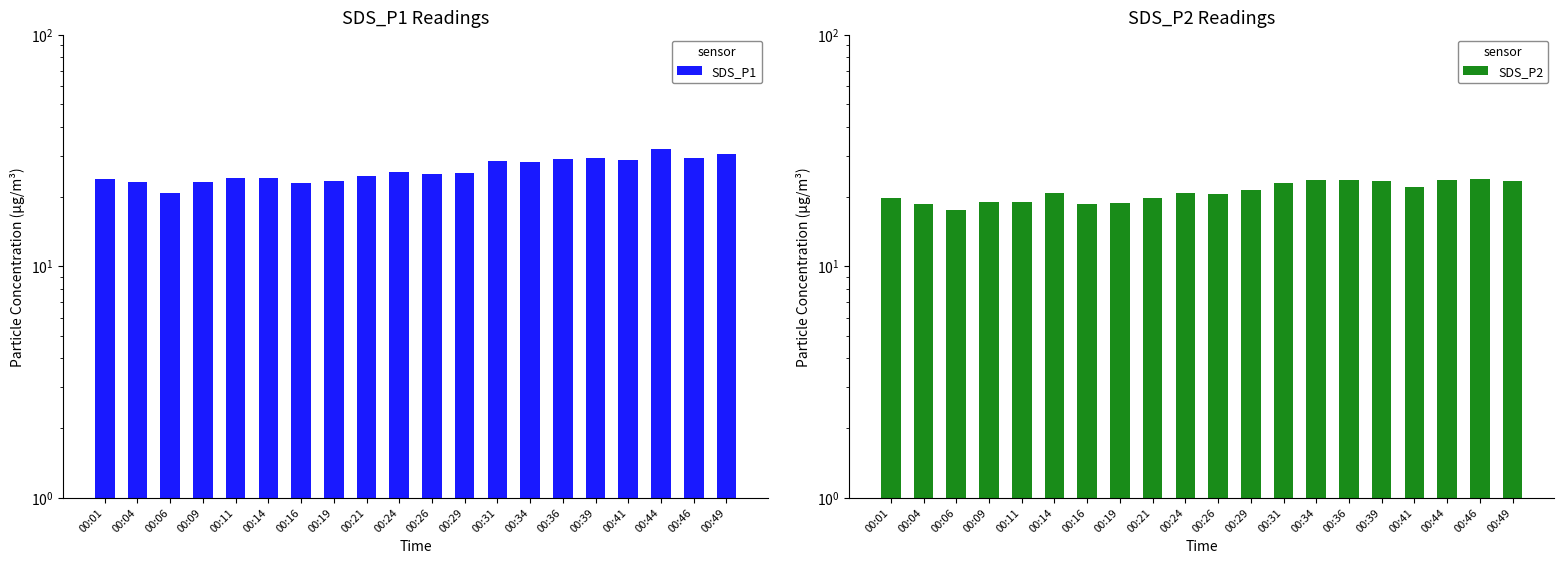

Read the SDS_P1 value at 00:06.

20.6